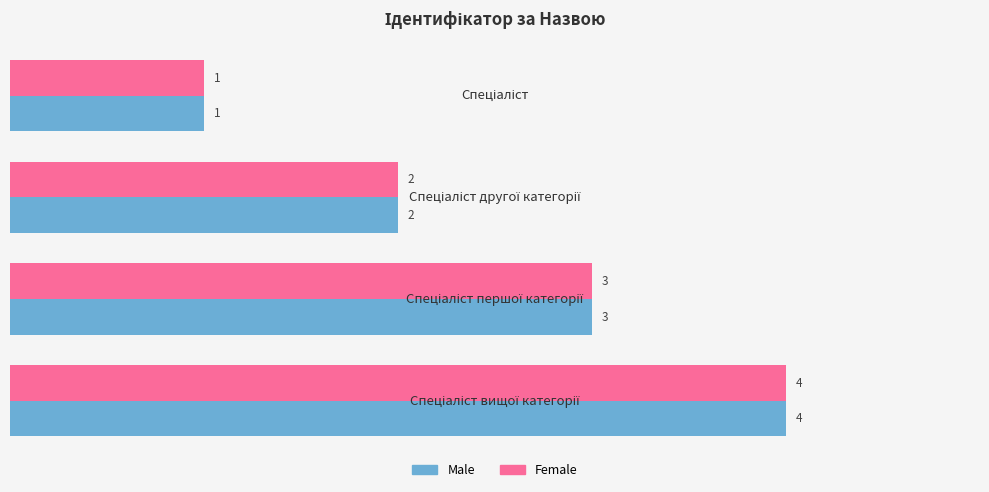

What is the sum of all Male values?

10